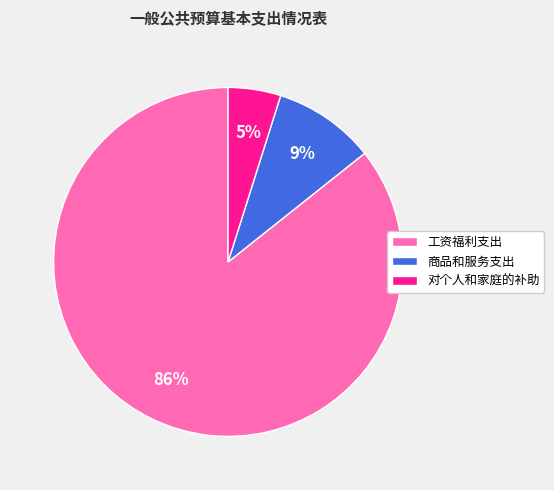

Do 商品和服务支出 and 对个人和家庭的补助 together represent more than half of the pie?

No